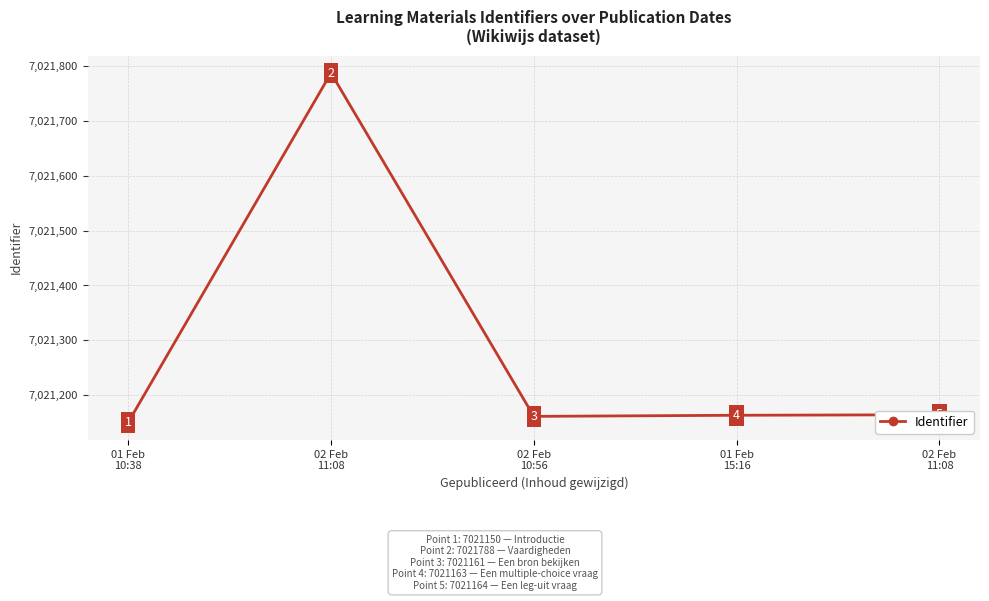

What is the ratio of the value at 02 Feb
11:08 to the value at 01 Feb
10:38?

1.0